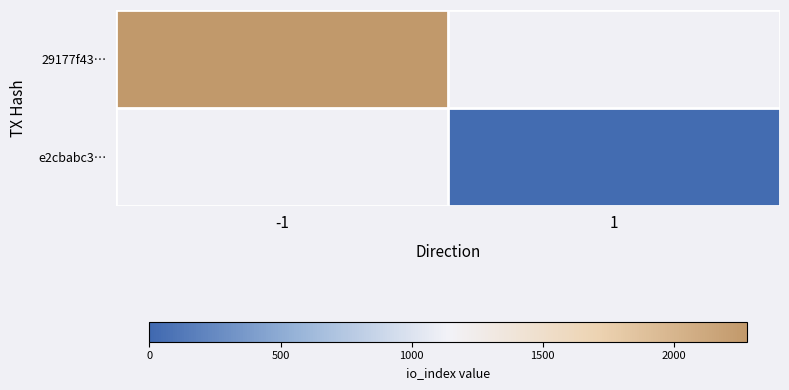

How many distinct data groups are displayed?

2